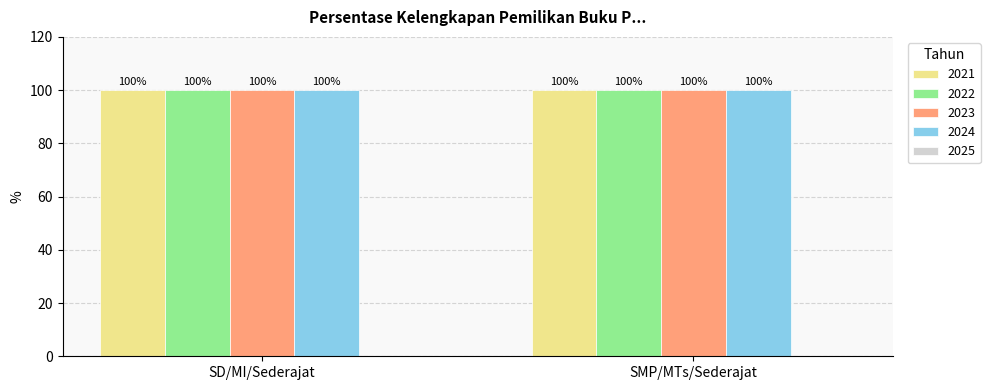

How many series are shown in this chart?

5